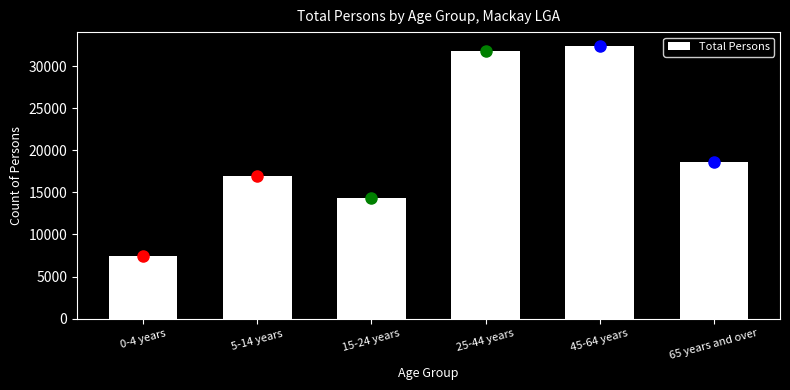

Reading right to left, transcribe all the data shown in this chart.

65 years and over=18560	45-64 years=32421	25-44 years=31846	15-24 years=14360	5-14 years=16996	0-4 years=7499